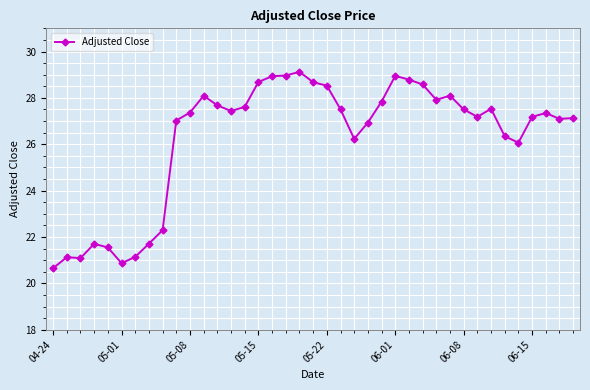

What is the maximum value shown in the chart?

29.1